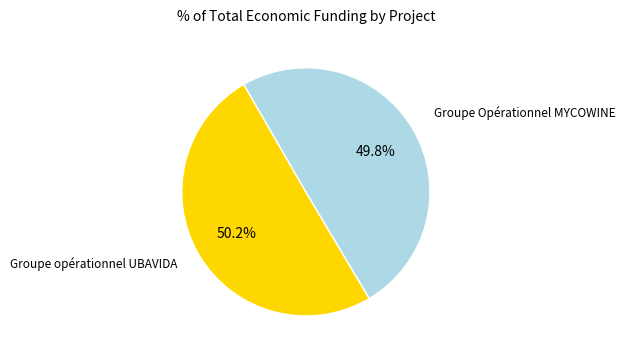

Is there any slice that represents more than half of the pie?

Yes